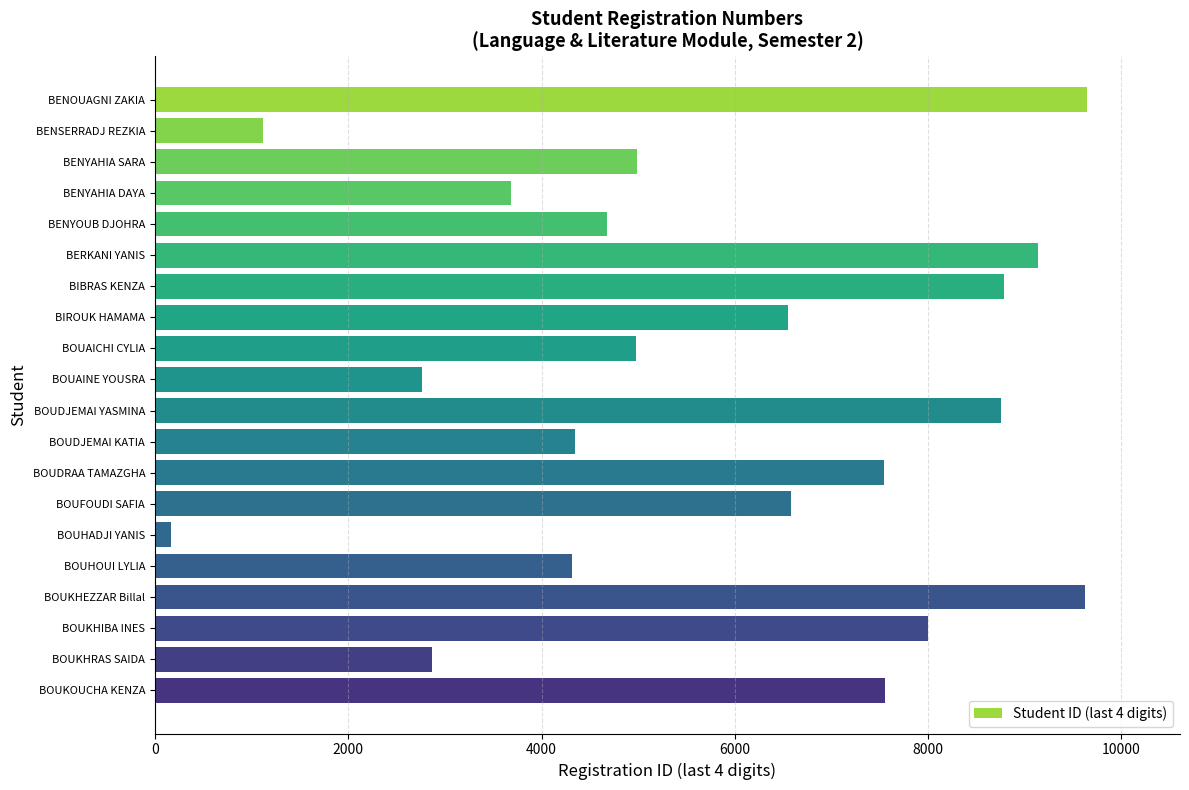

What is the difference between the maximum and second lowest values?

8528